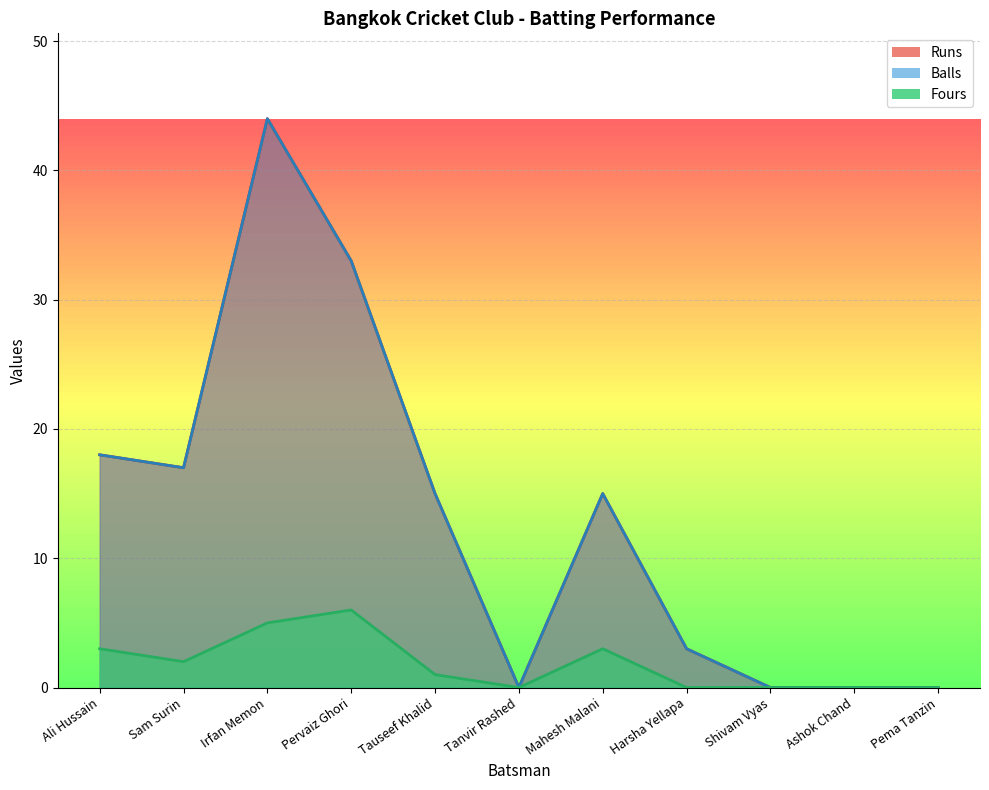

How many lines are shown in the chart?

3